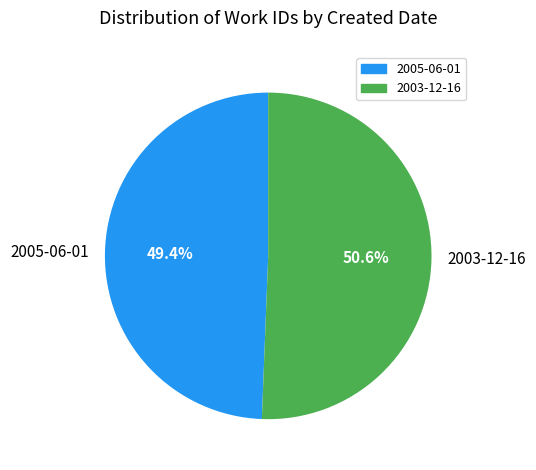

What is the ratio of the value at 2003-12-16 to the value at 2005-06-01?

1.0